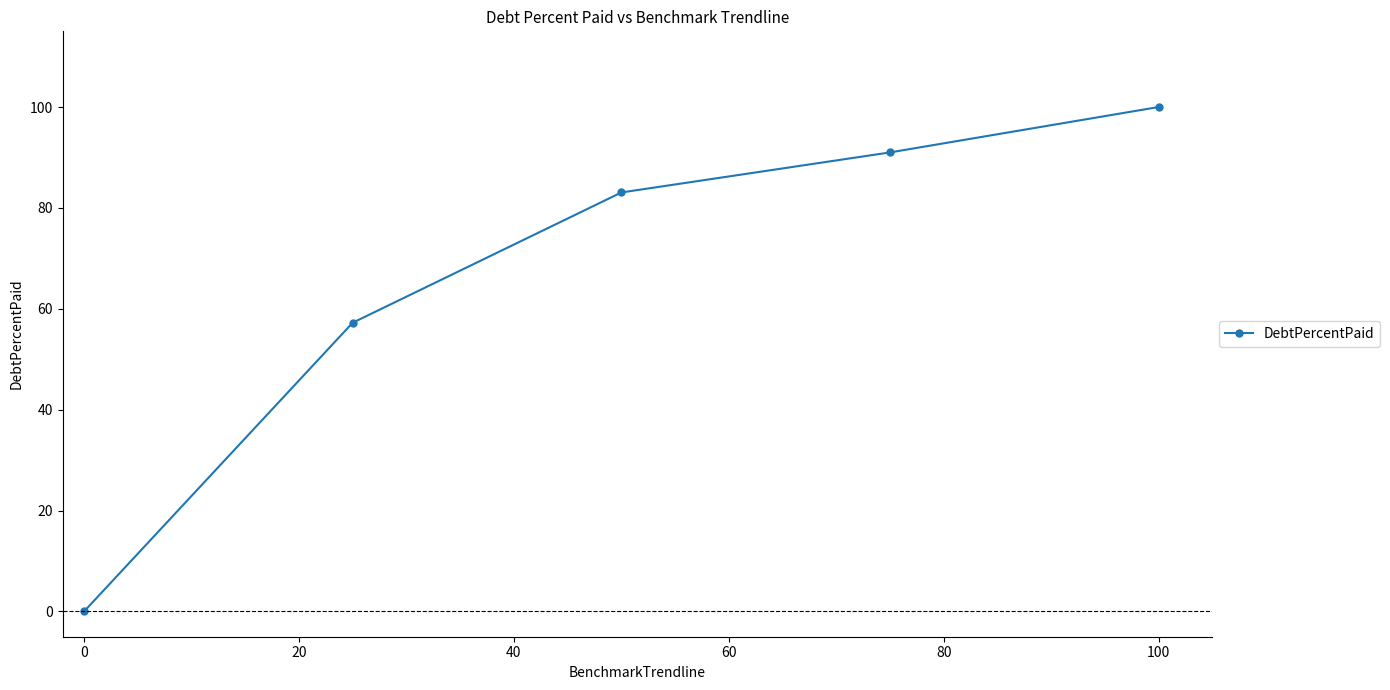

What is the maximum value shown in the chart?

100.0